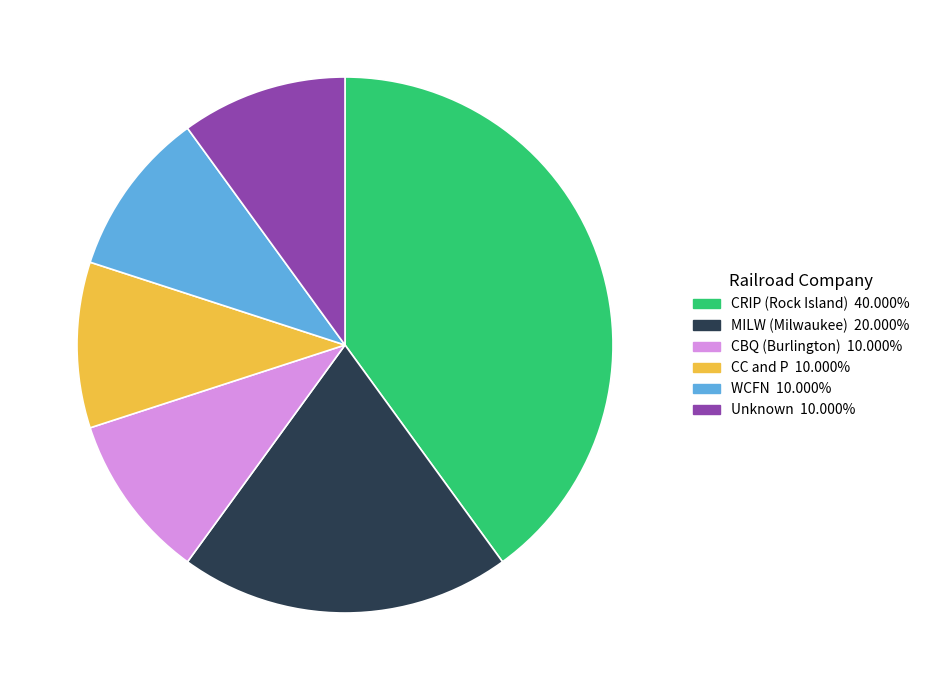

Does any single category account for the majority?

No